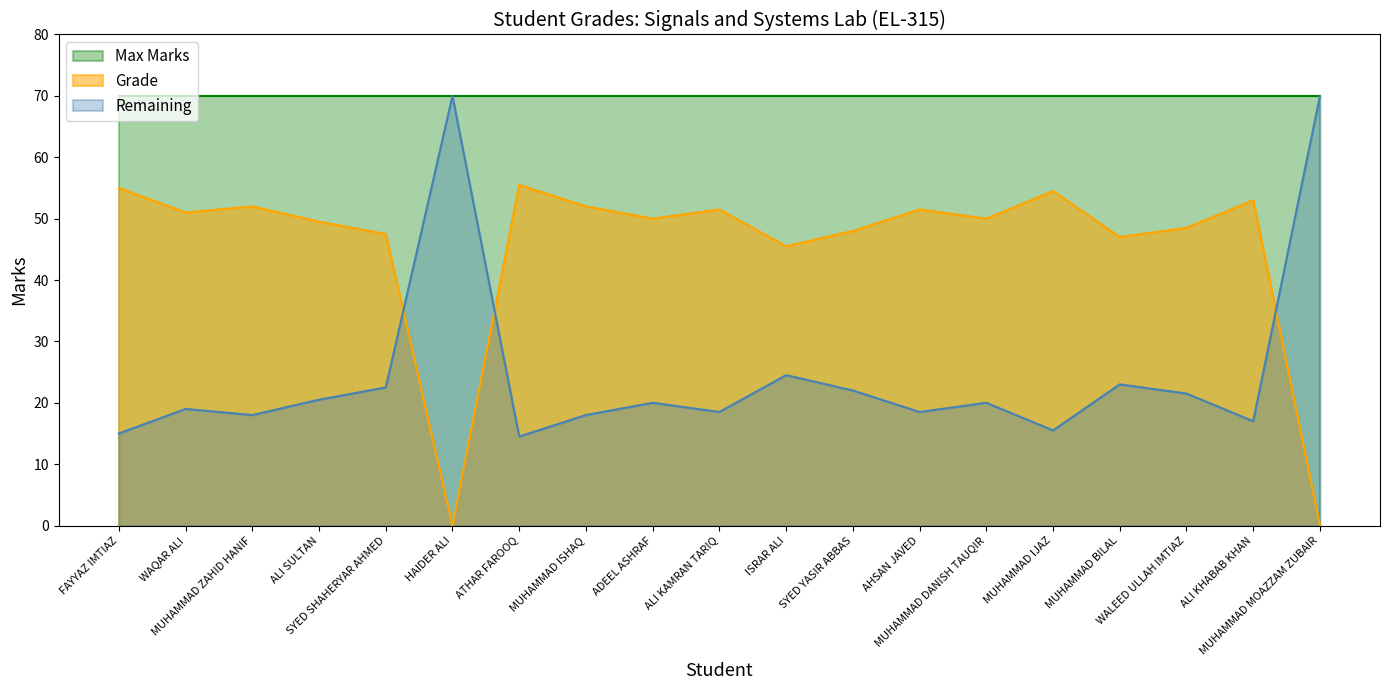

Which series has the largest total across all categories?

Max Marks